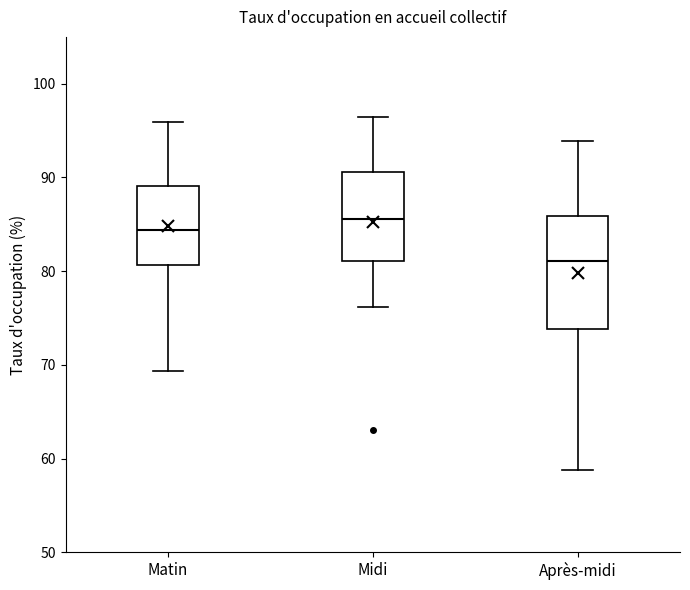

Comparing the boxes themselves (not the whiskers), which one is the tallest?

Après-midi